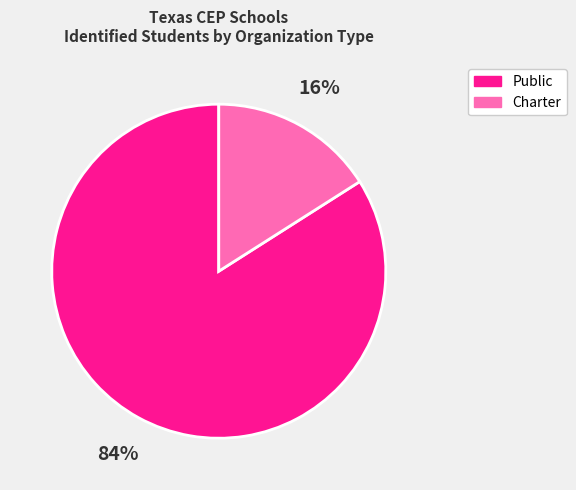

How many segments does this pie chart have?

2